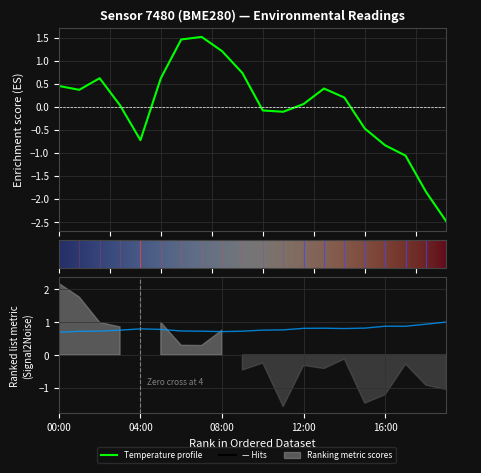

How many values in the temperature series are below 0?

8